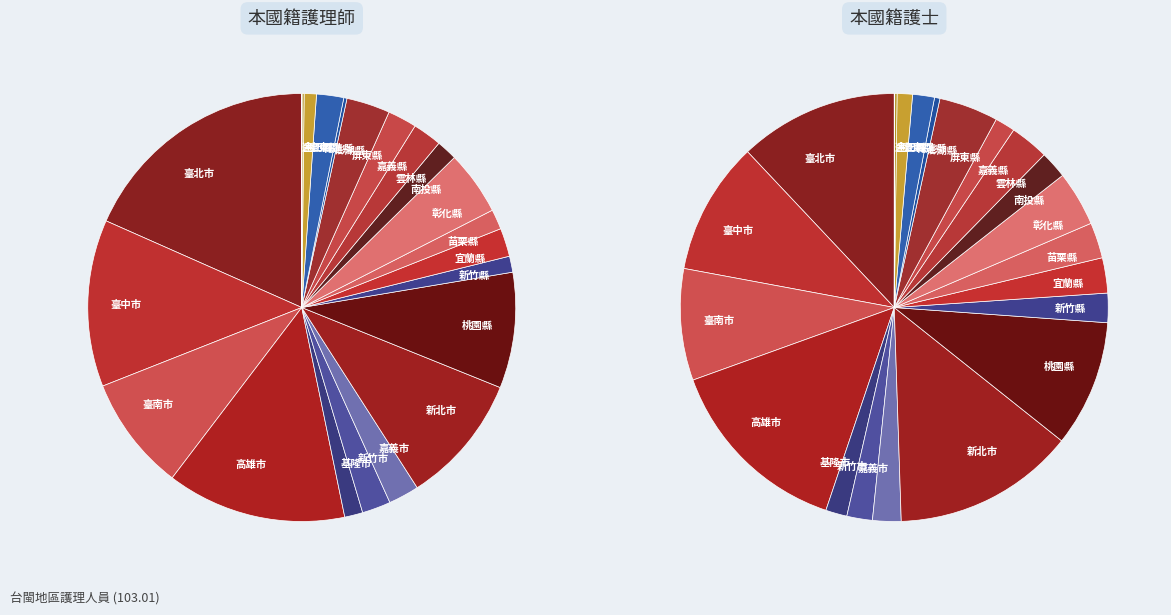

To the nearest percent, what is the difference between the 金門縣 and 南投縣 slice percentages?

1%